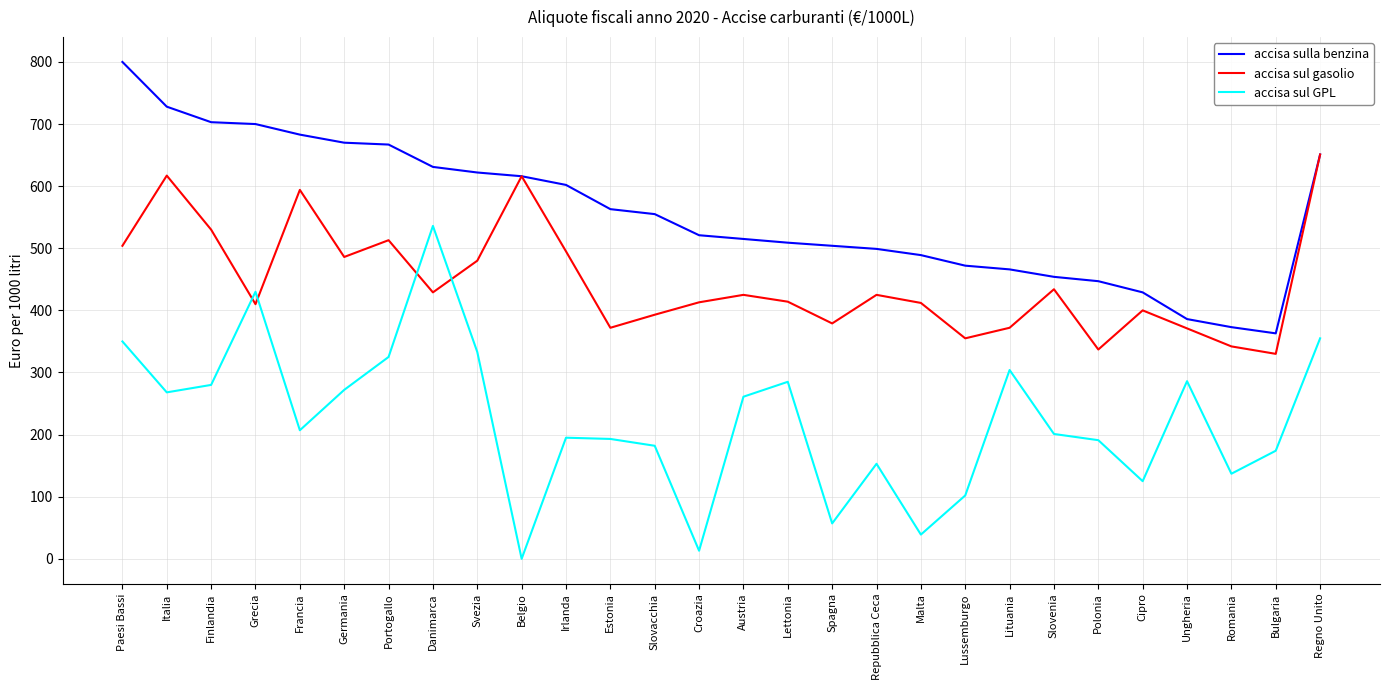

Is it true that accisa sul GPL equals 325 at Portogallo?

True